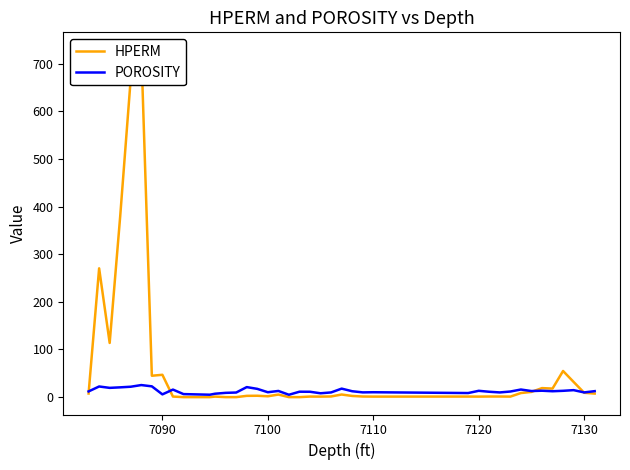

What is the highest value of the POROSITY series?

24.4